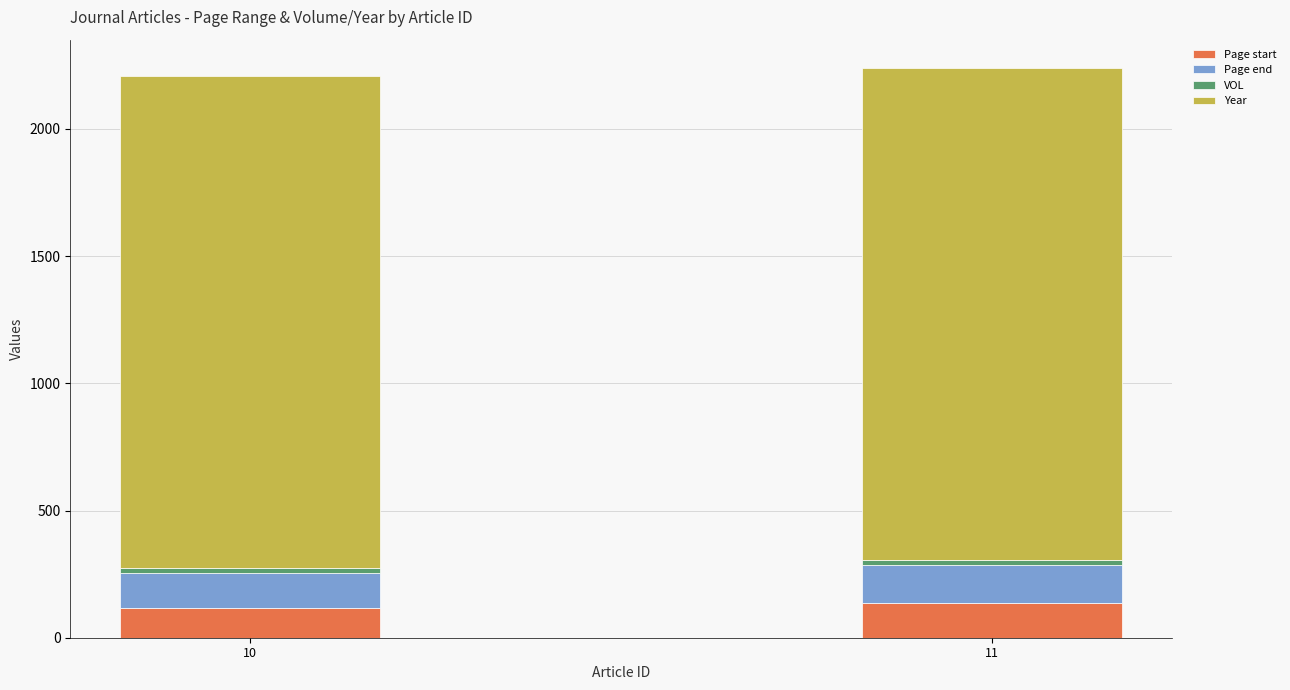

The value of Page start at 11 is 212. True or false?

False